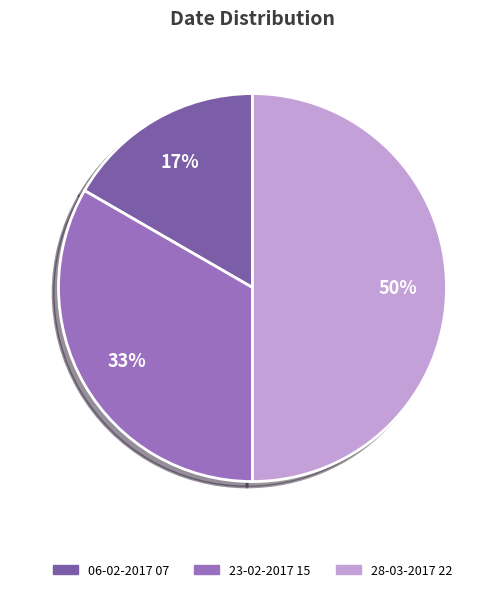

To the nearest percent, what is the combined percentage of 28-03-2017 22 and 06-02-2017 07?

67%